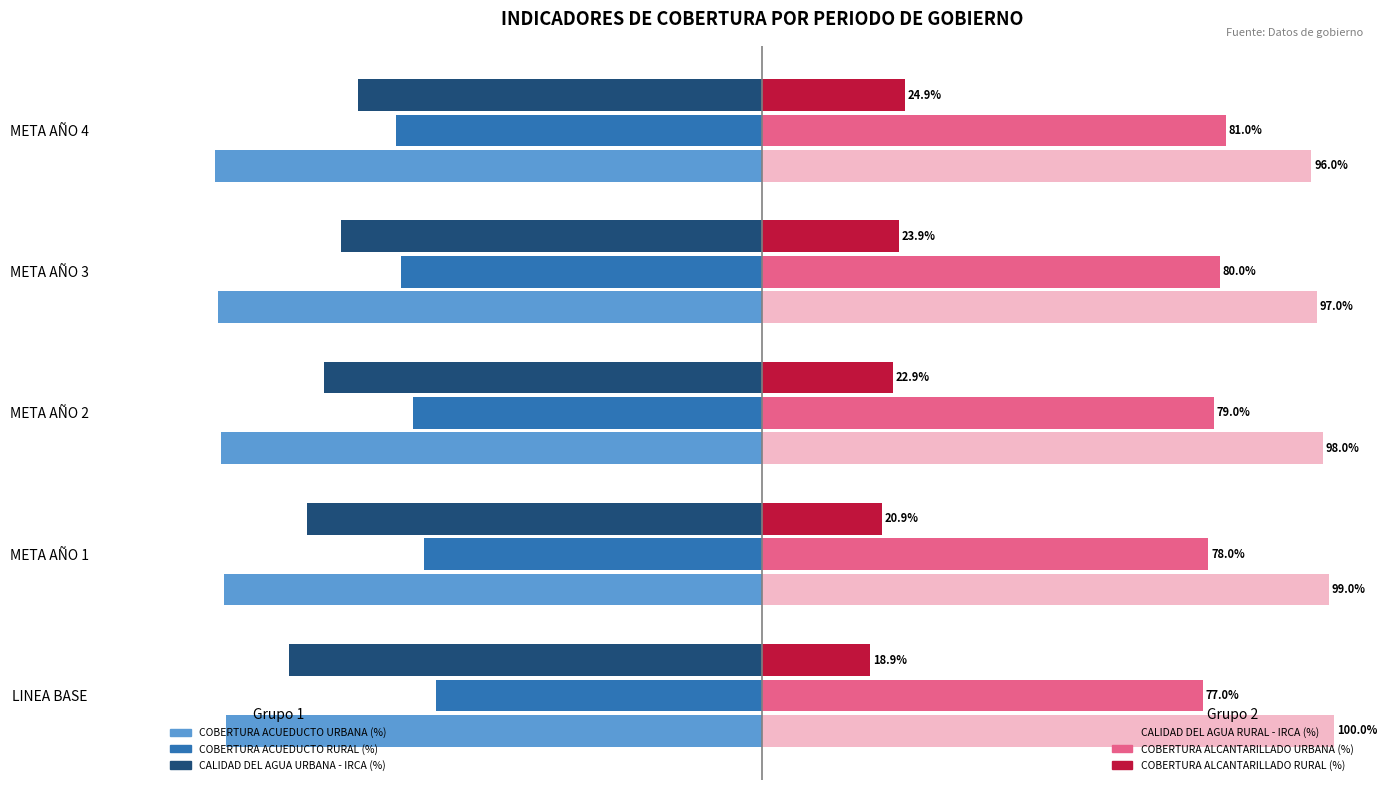

At which category is the sum across all series the highest?

META AÑO 4